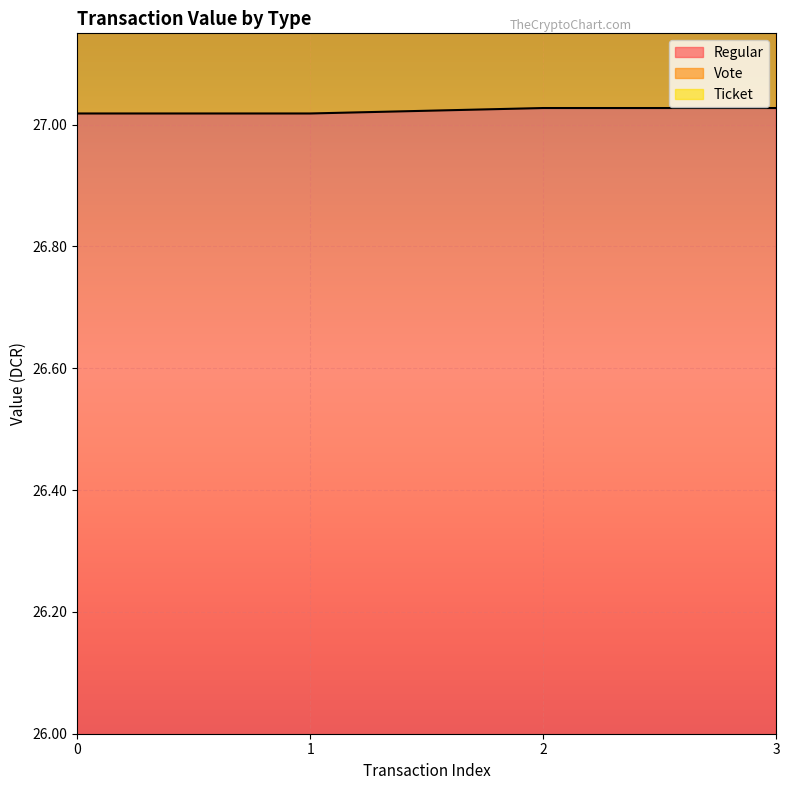

How many Regular values are between 27 and 28?

4